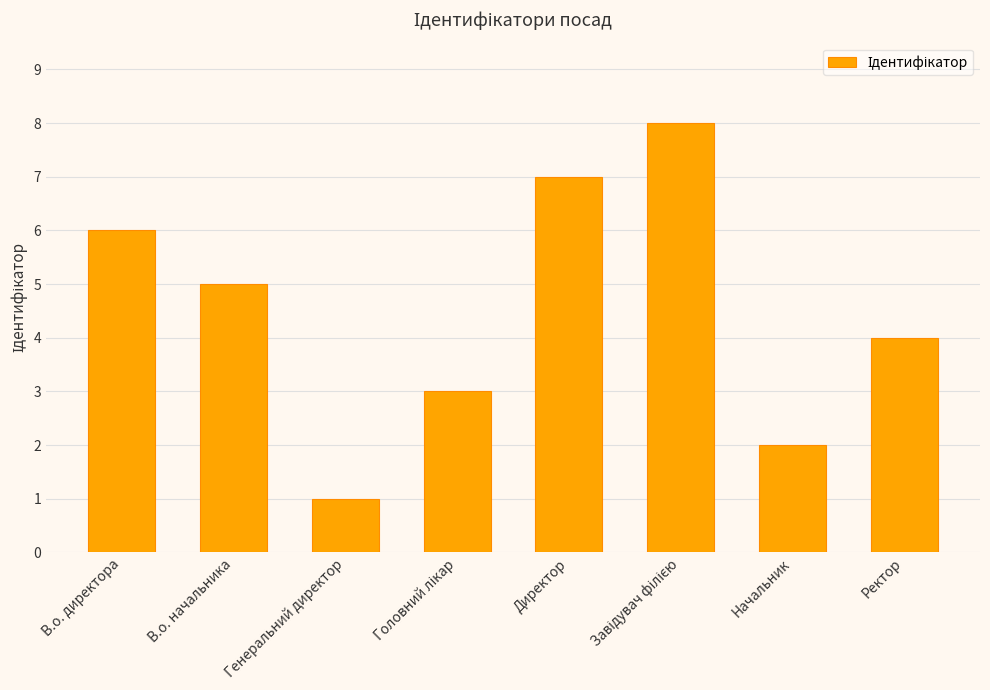

What is the sum of the values at В.о. начальника and Начальник?

7